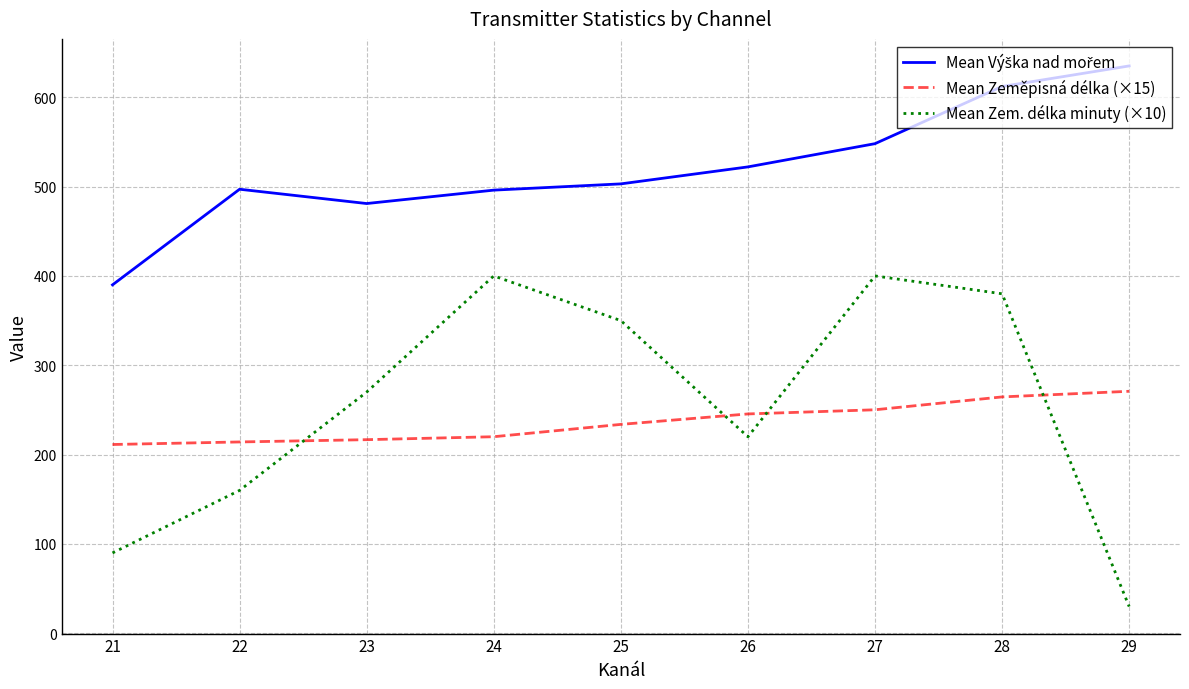

What is the total value across all series at 22?

871.2